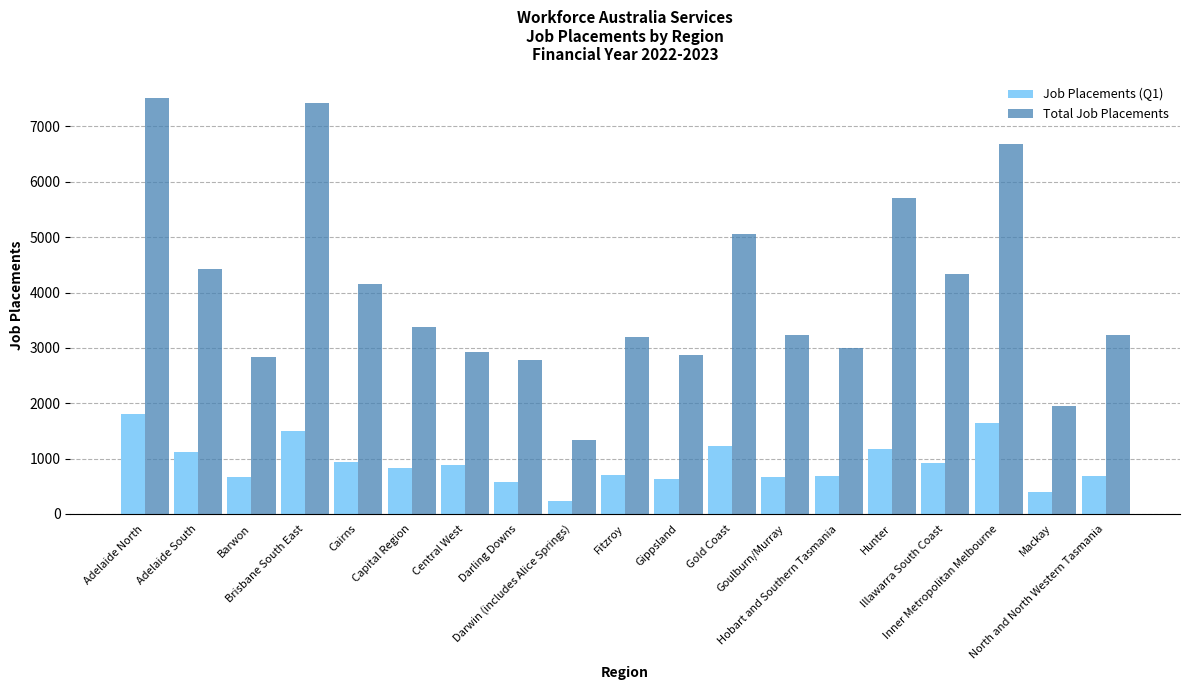

At which label is Total Job Placements closest to 4427?

Adelaide South